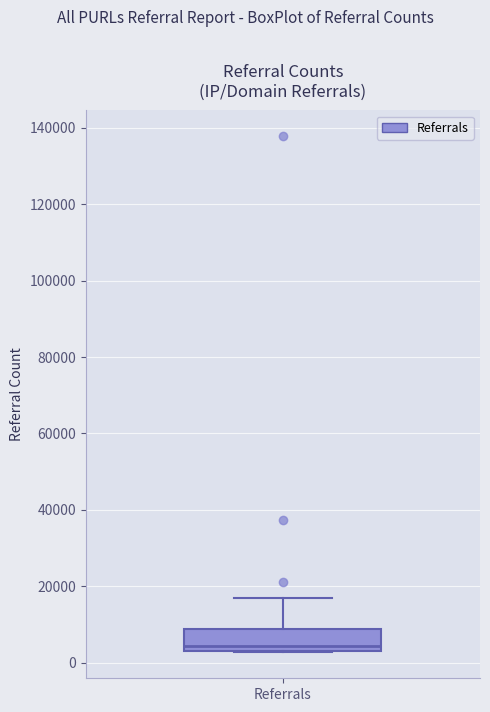

Transcribe this box plot: give where the median line is, the range the box spans, and where the two whiskers end, as read against the y-axis. The values are not printed on the chart, so give them approximately, as read against the axis.

median 4000 (just above the box's lower edge), box 4000 to 8000, whiskers 2000 to 18000